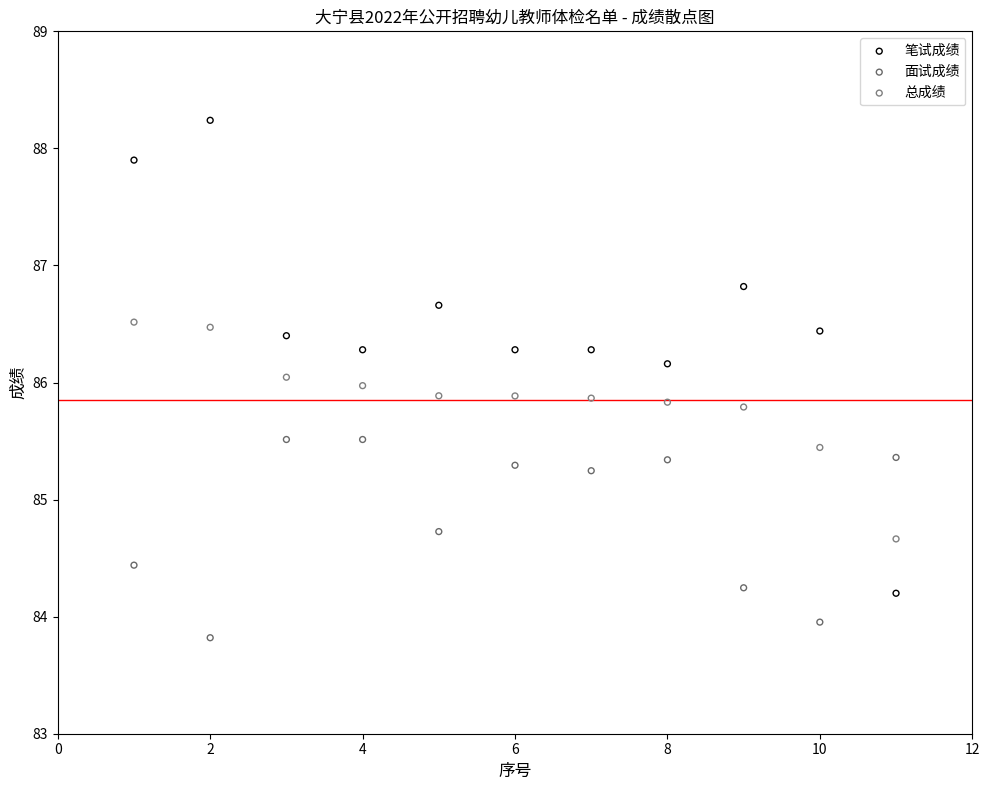

Across all data points, what is the range of X values (max minus min)?

10.0